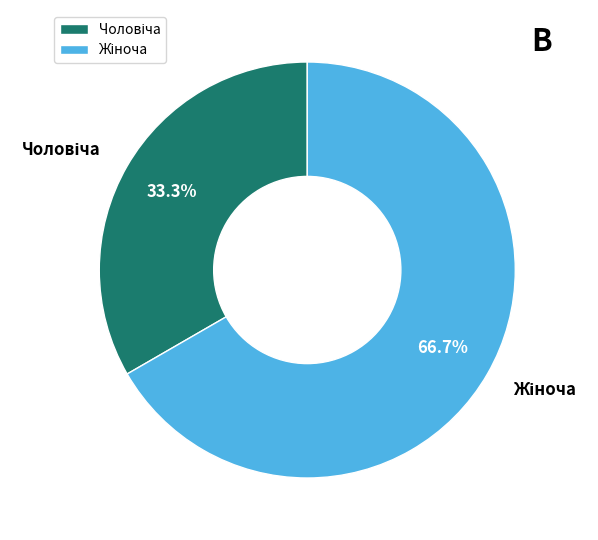

Is there a majority slice in this chart?

Yes